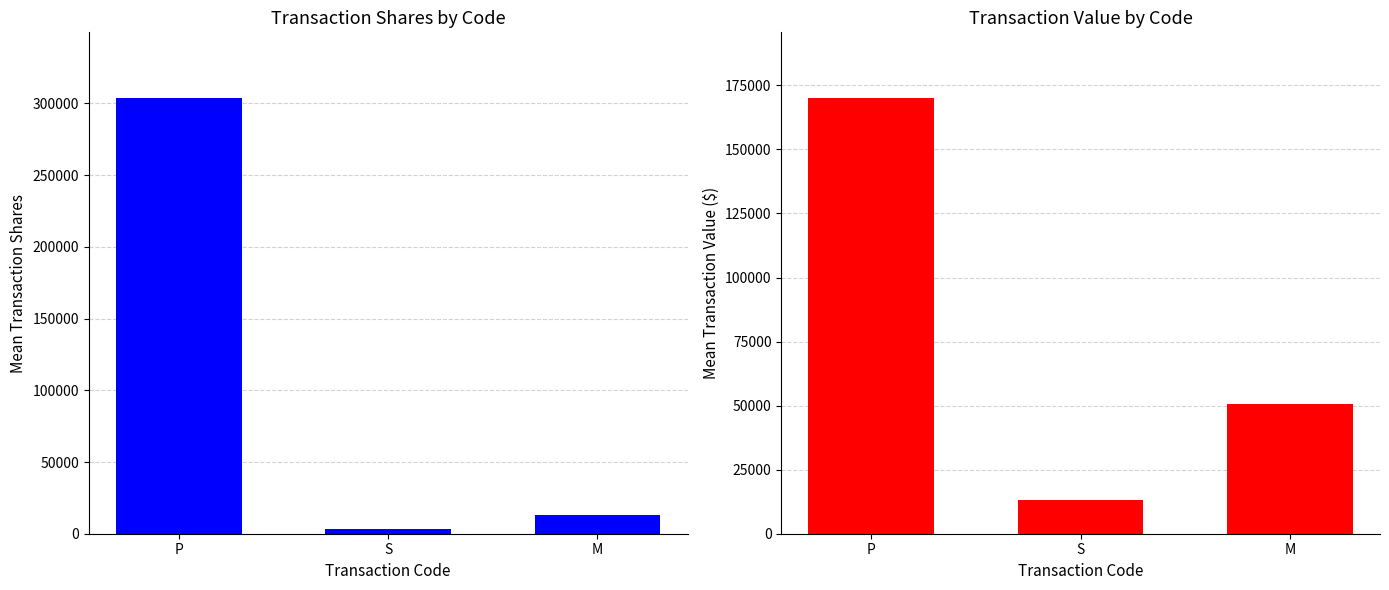

List the series in order of their overall mean, lowest first.

Mean Transaction Value, Mean Transaction Shares